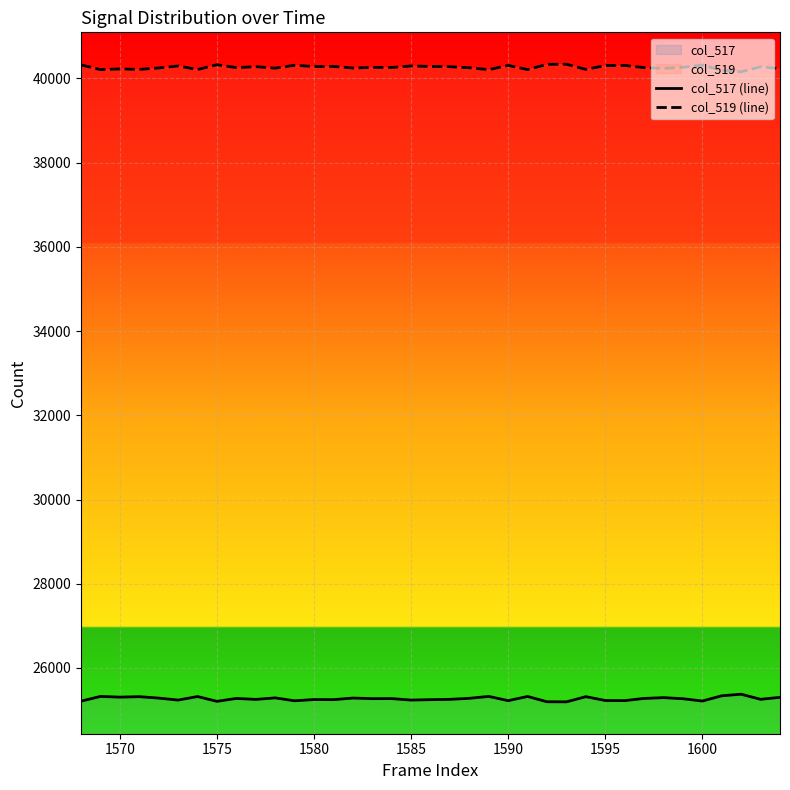

What is the value of the col_517 (line) point at the 27th from the left?

25319